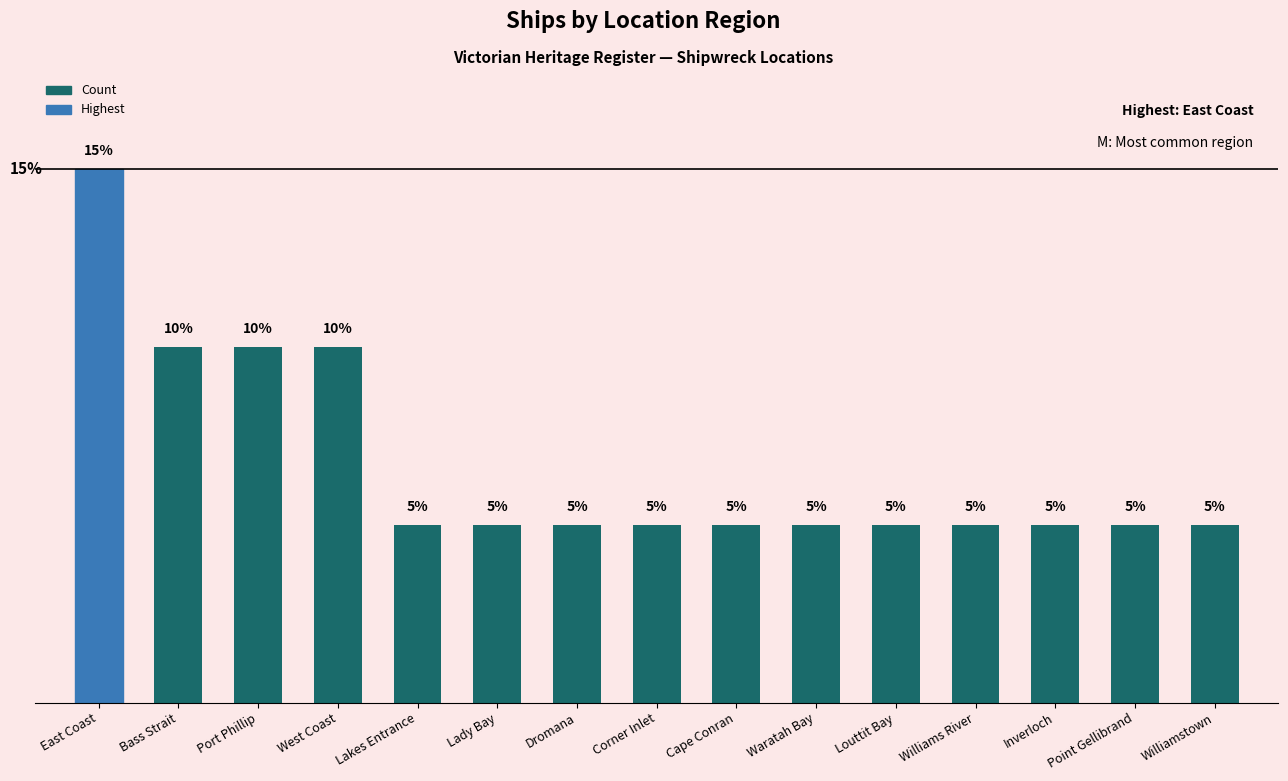

What is the label of the 2nd bar from the left?

Bass Strait